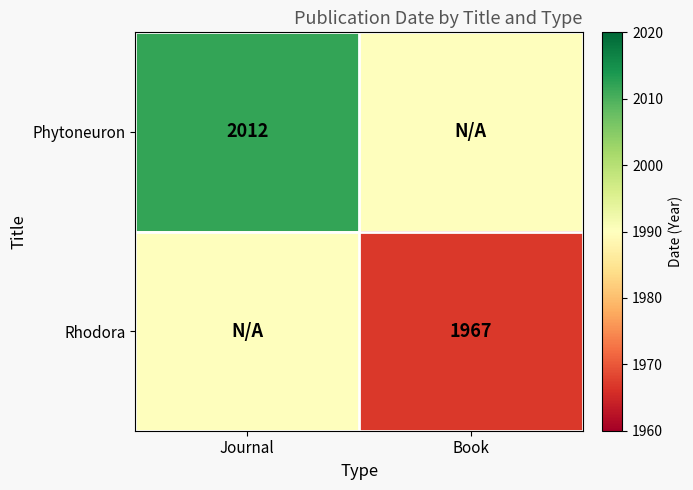

The value of Rhodora at Book is 2625. True or false?

False